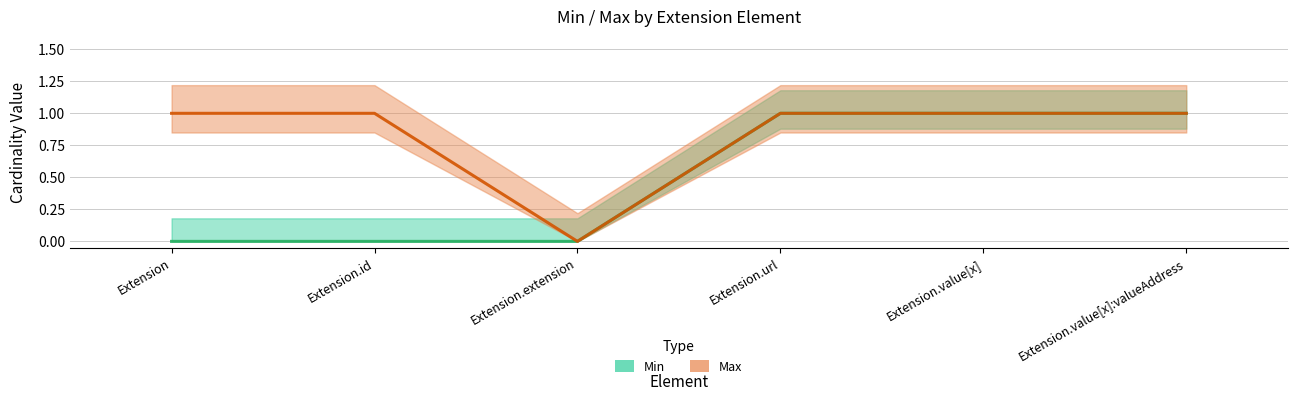

Reading left to right, transcribe all the data shown in this chart.

Min: Extension=0	Extension.id=0	Extension.extension=0	Extension.url=1	Extension.value[x]=1	Extension.value[x]:valueAddress=1
Max: Extension=1	Extension.id=1	Extension.extension=0	Extension.url=1	Extension.value[x]=1	Extension.value[x]:valueAddress=1